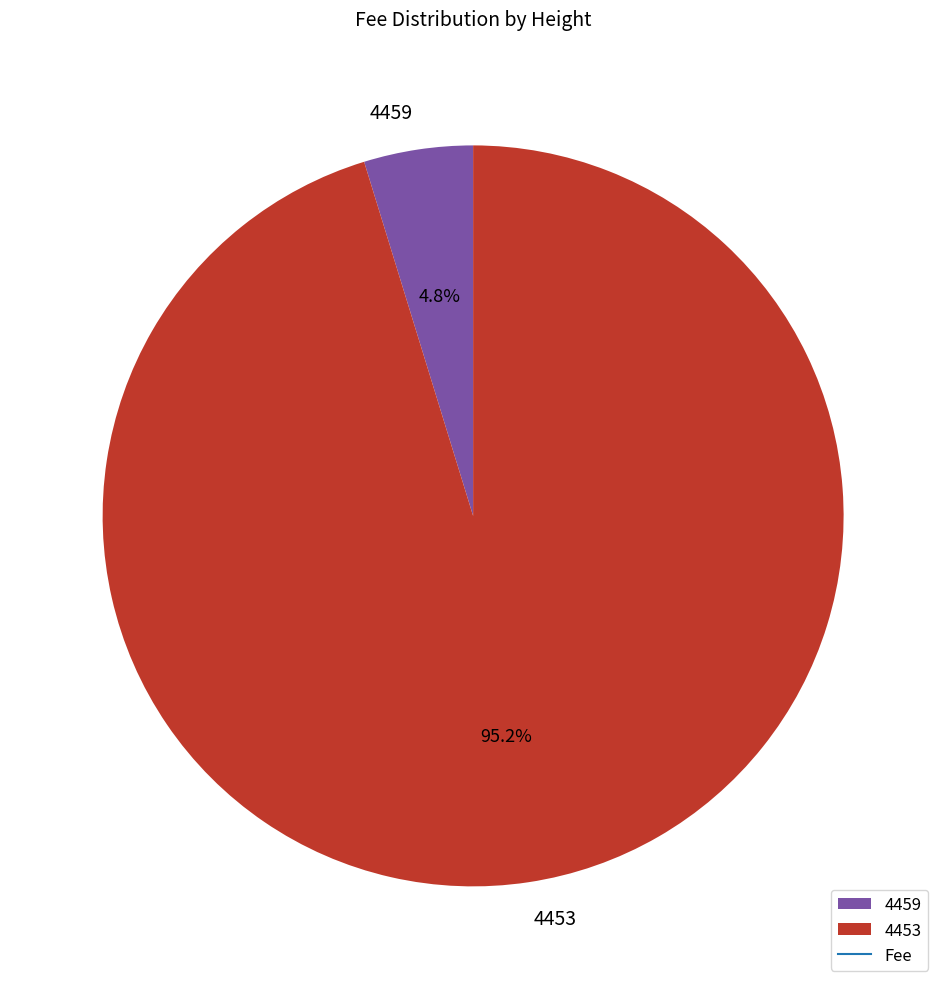

How many slices are in this pie chart?

2